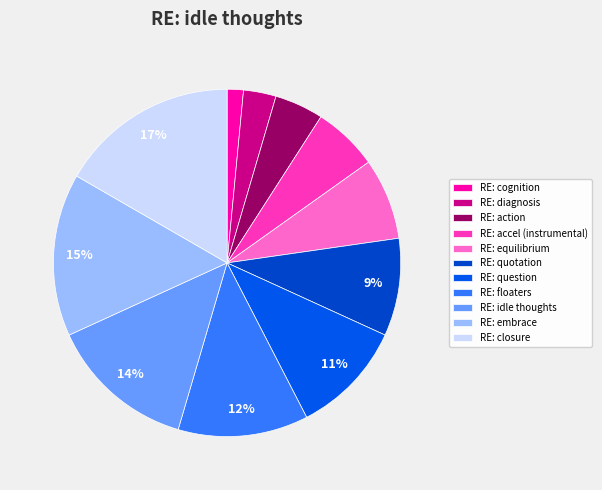

To the nearest percent, what is the average slice percentage?

9%